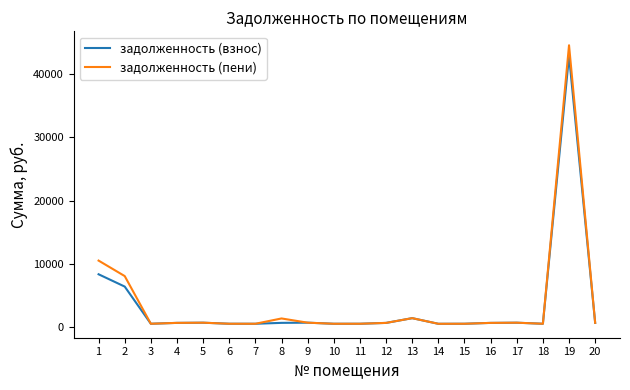

Which series changed the most between 1 and 17?

задолженность (пени)